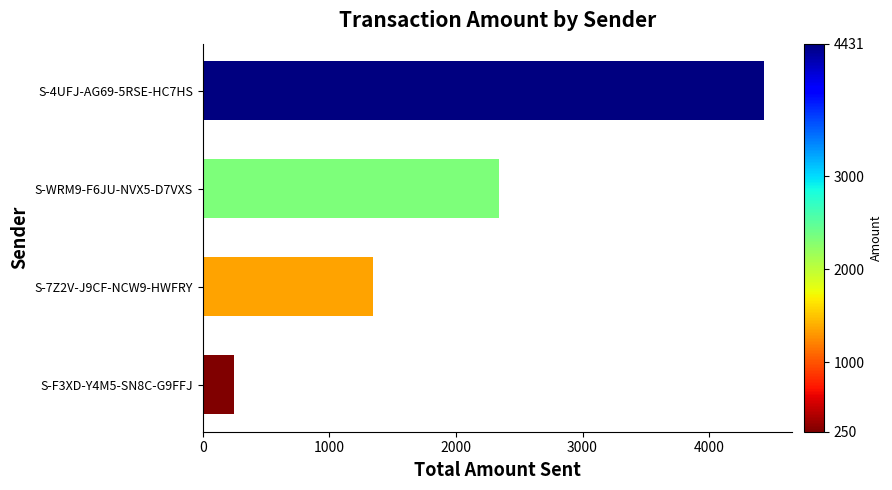

What is the change in value from S-7Z2V-J9CF-NCW9-HWFRY to S-4UFJ-AG69-5RSE-HC7HS?

+3085.3